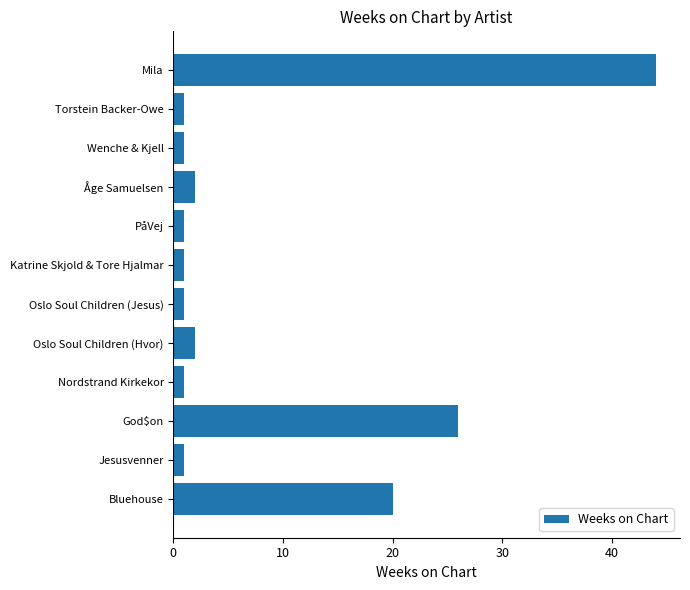

Between Wenche & Kjell and Oslo Soul Children (Hvor), which is larger?

Oslo Soul Children (Hvor)